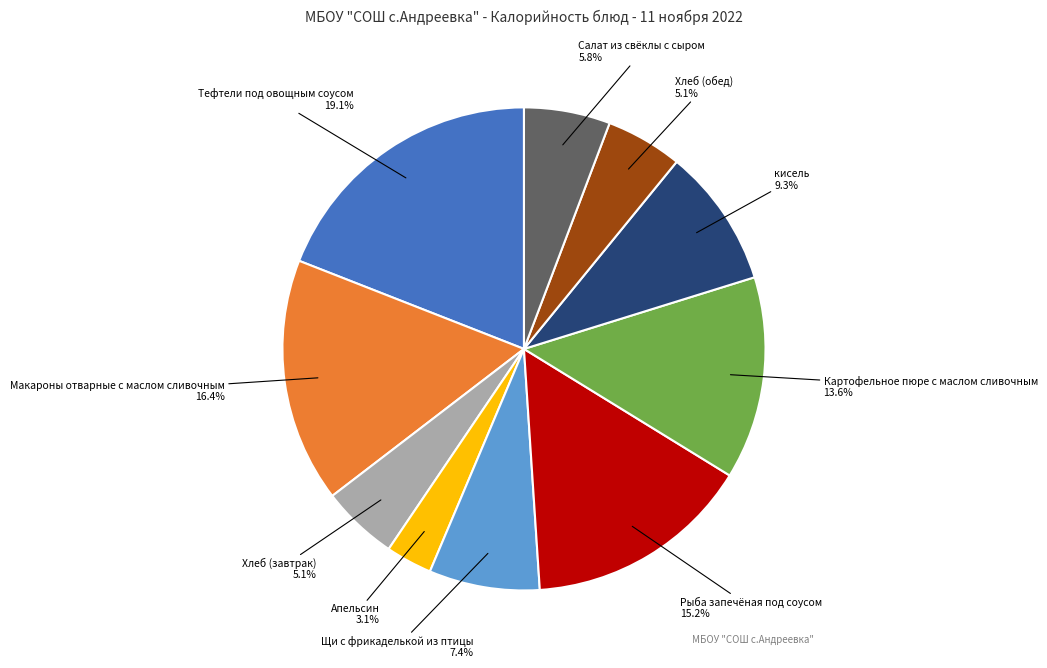

How many segments does this pie chart have?

10